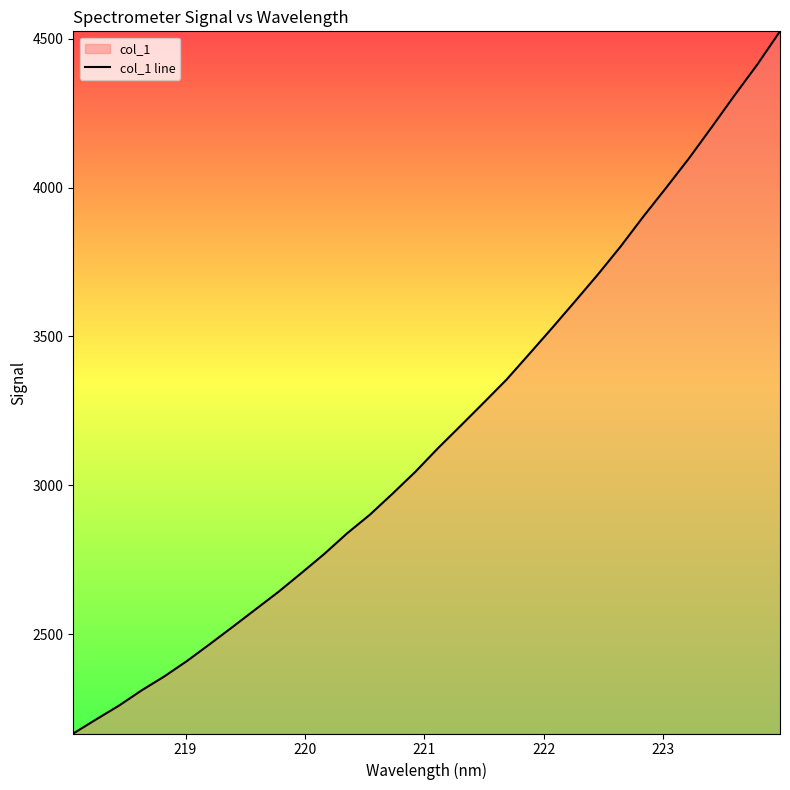

What is the minimum value shown in the chart?

2166.7